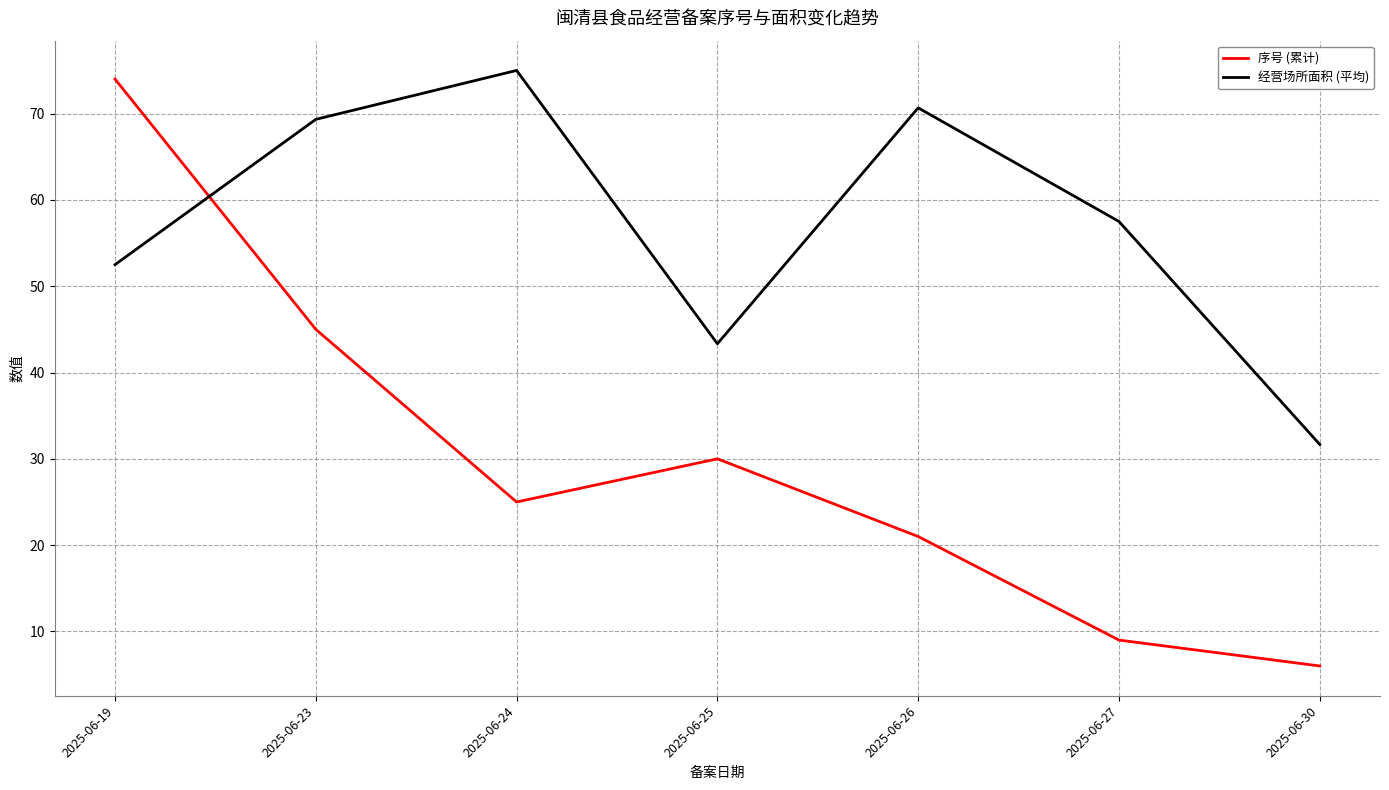

At how many categories does at least one series exceed 13?

7